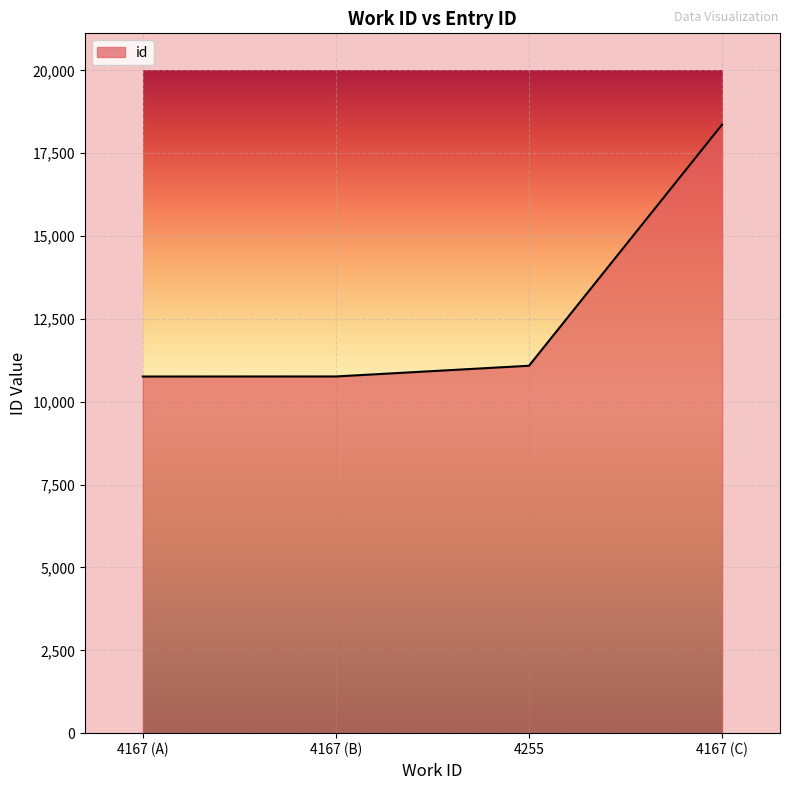

What is the difference between the values at 4167 (B) and 4167 (C)?

7599